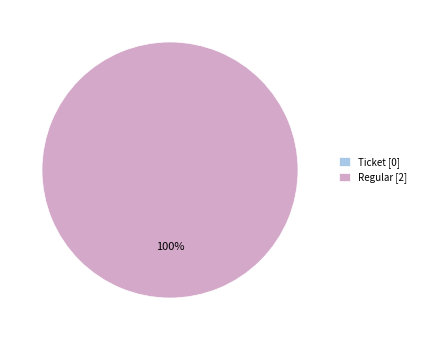

How many slices are in this pie chart?

2